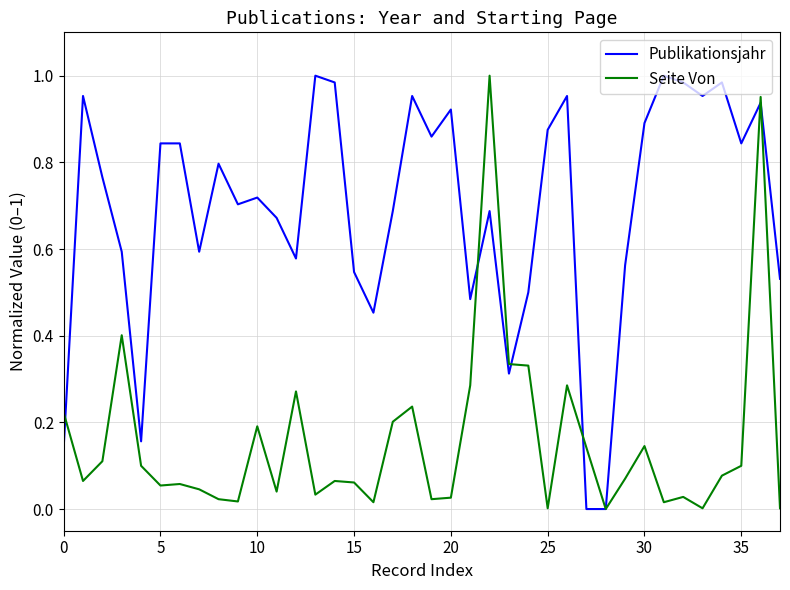

Which series has the largest total across all categories?

Publikationsjahr